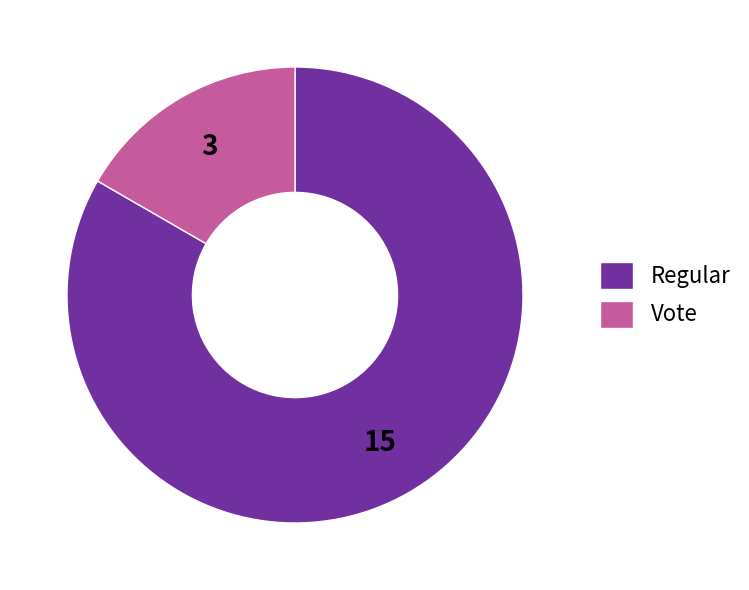

Is the sum of Vote and Regular greater than half?

Yes